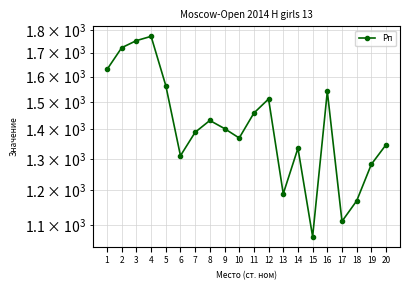

Reading left to right, extract all data points from this chart.

1=1629	2=1721	3=1752	4=1771	5=1564	6=1310	7=1390	8=1432	9=1403	10=1370	11=1459	12=1512	13=1190	14=1335	15=1068	16=1541	17=1110	18=1169	19=1282	20=1347